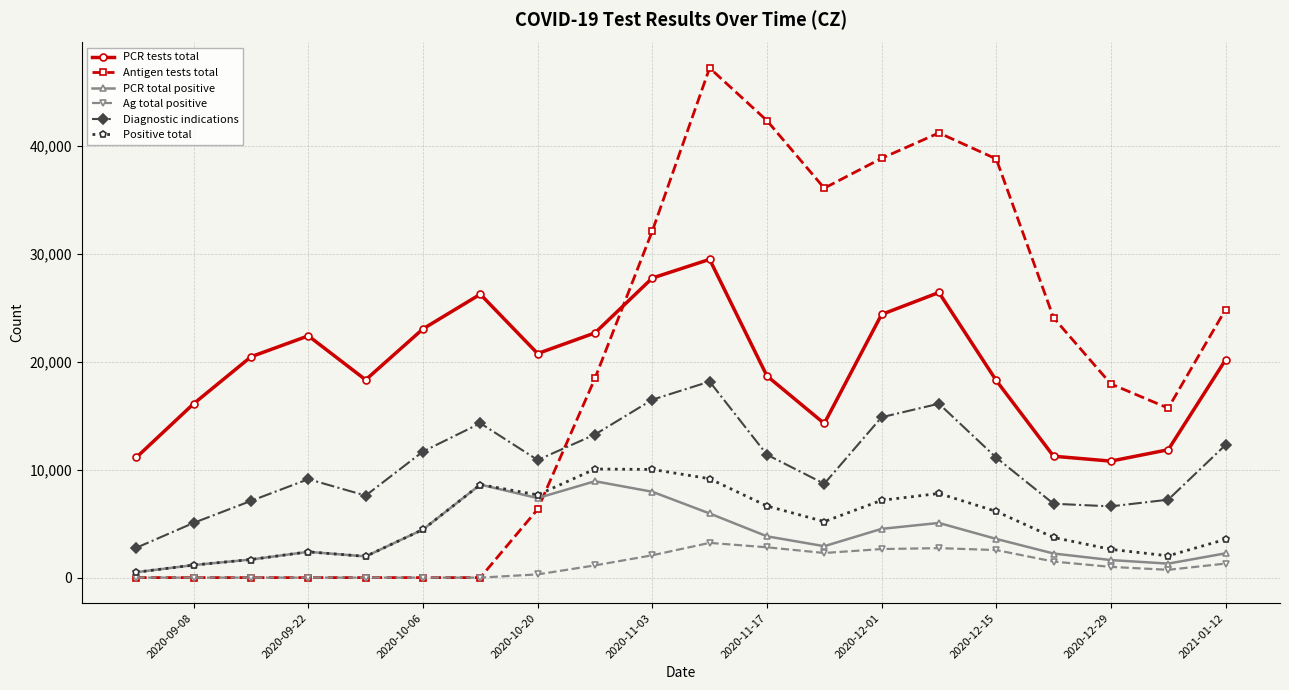

In PCR tests total, how many points are higher than both neighbors (excluding endpoints)?

4